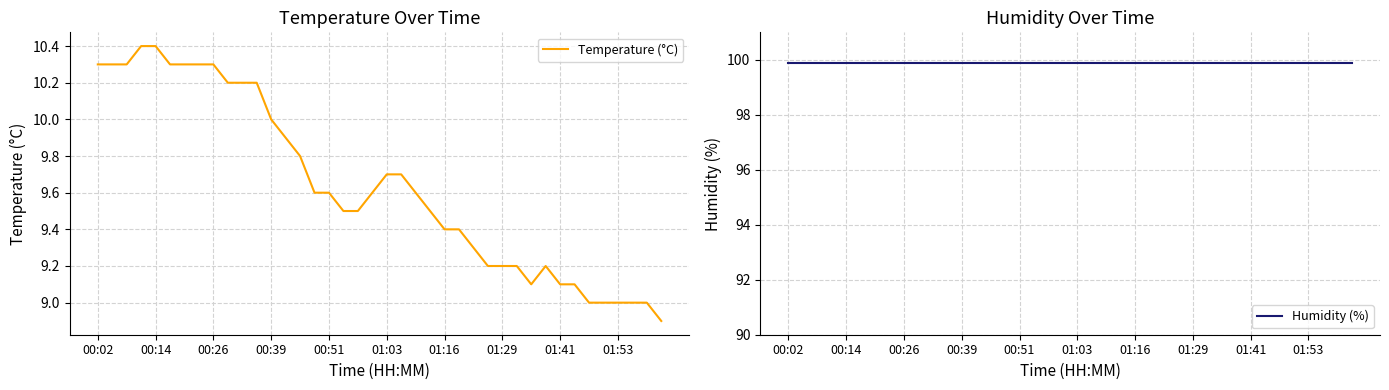

True or false: Humidity (%) and Temperature (°C) intersect in this chart.

False